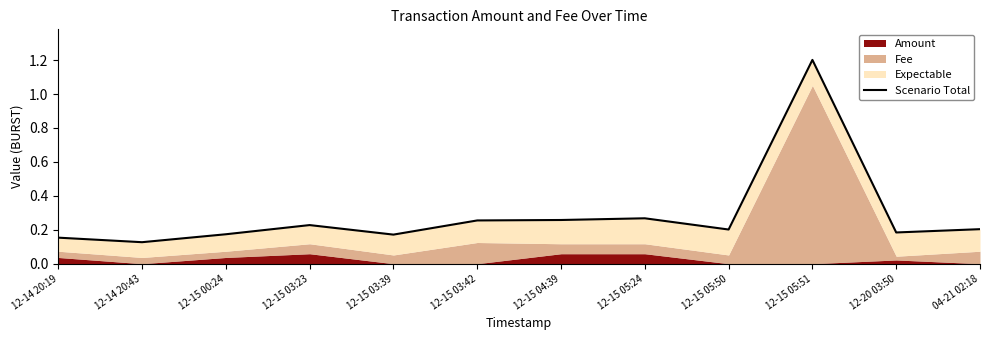

Rank the categories by value from lowest to highest.

12-14 20:43, 12-14 20:19, 12-15 03:39, 12-15 00:24, 12-20 03:50, 12-15 05:50, 04-21 02:18, 12-15 03:23, 12-15 03:42, 12-15 04:39, 12-15 05:24, 12-15 05:51